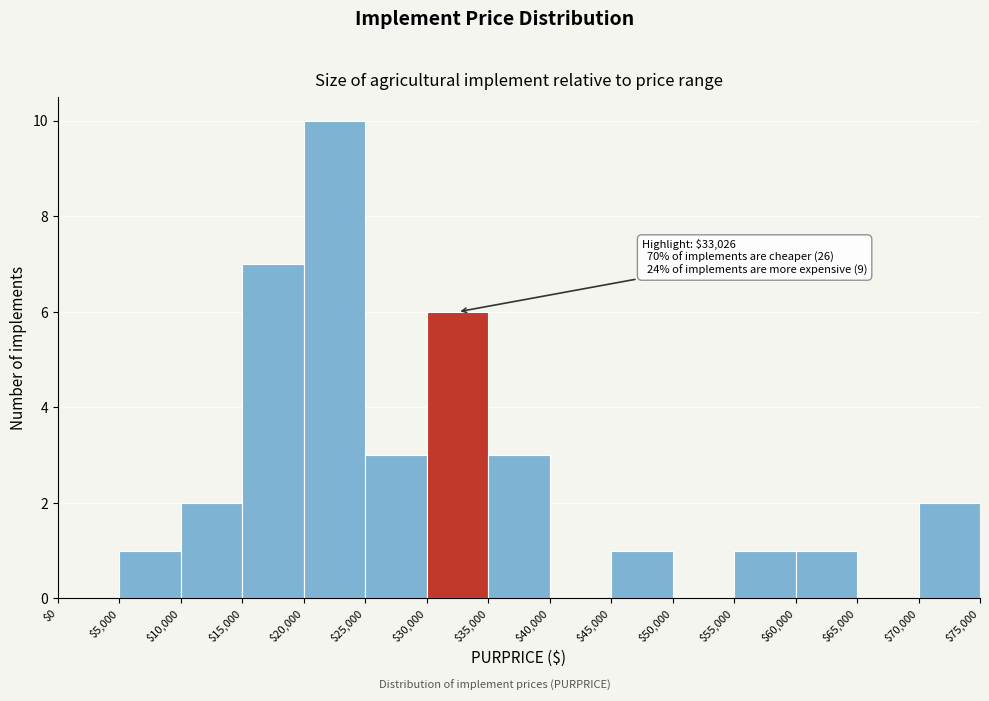

Over which range of the x-axis is the bar tallest?

$20,000 to $25,000